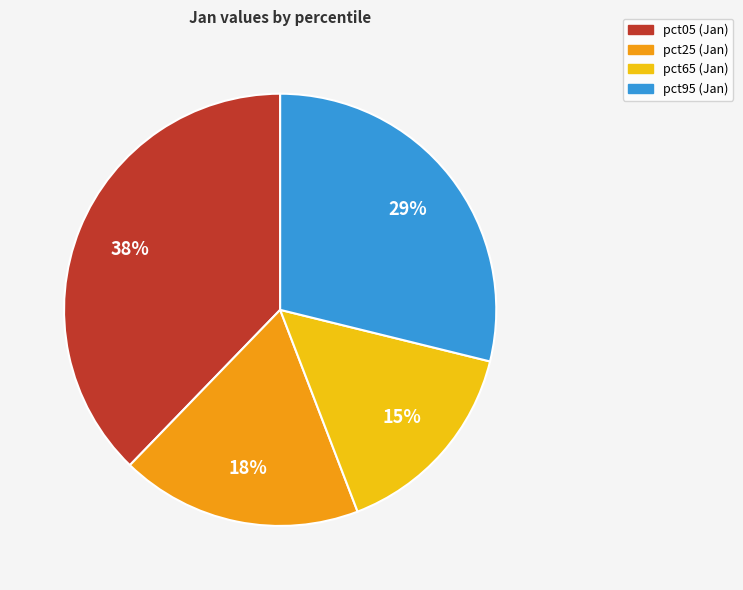

To the nearest percent, what is the average slice percentage?

25%